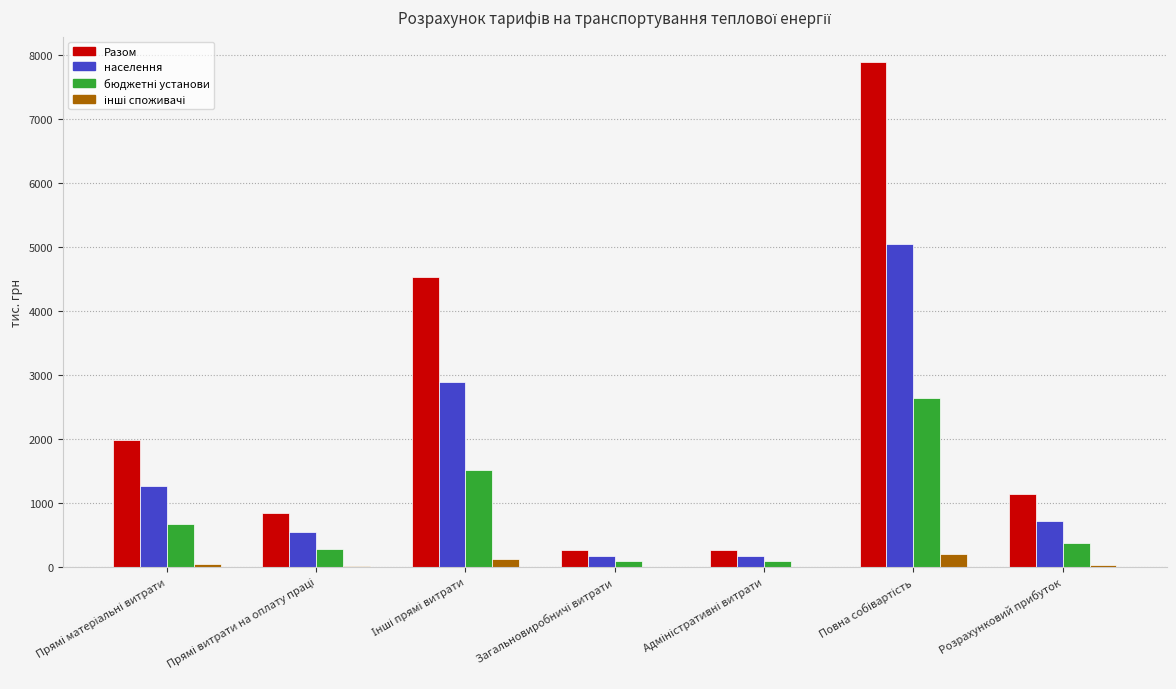

Which series has the largest total across all categories?

Разом